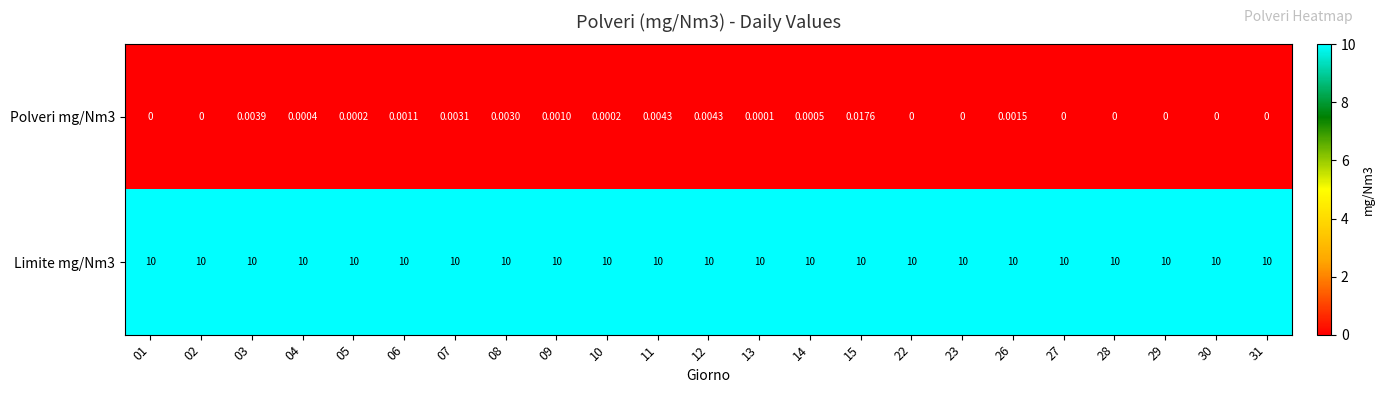

Is the value of Limite mg/Nm3 at 08 greater than the value of Polveri mg/Nm3 at 10?

Yes